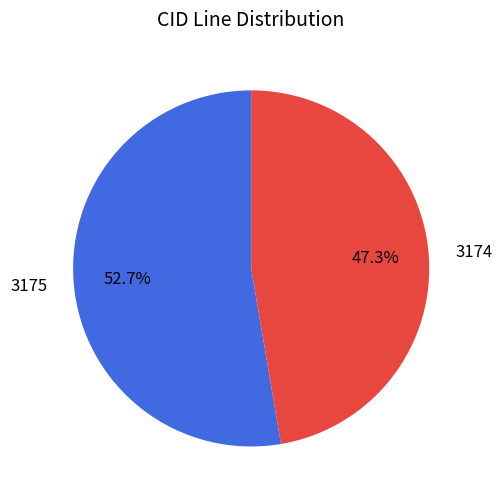

The 3175 slice represents 53% of the pie. True or false?

True